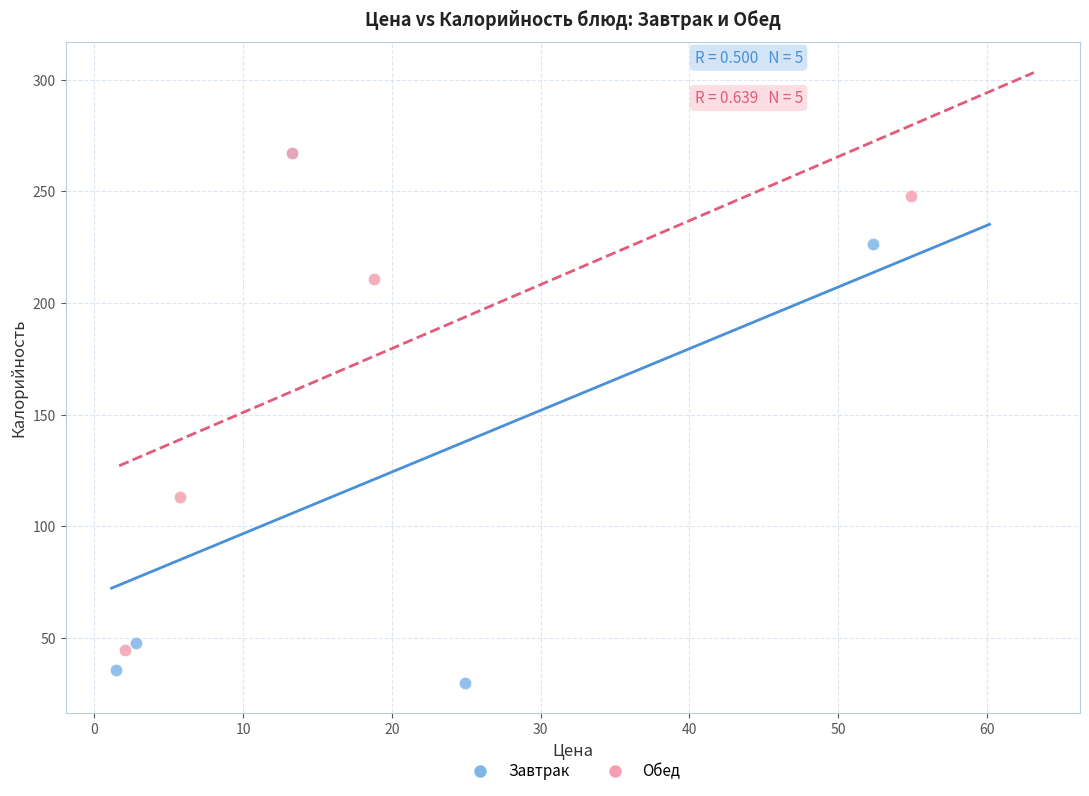

Which series contains the lowest Y value?

Завтрак